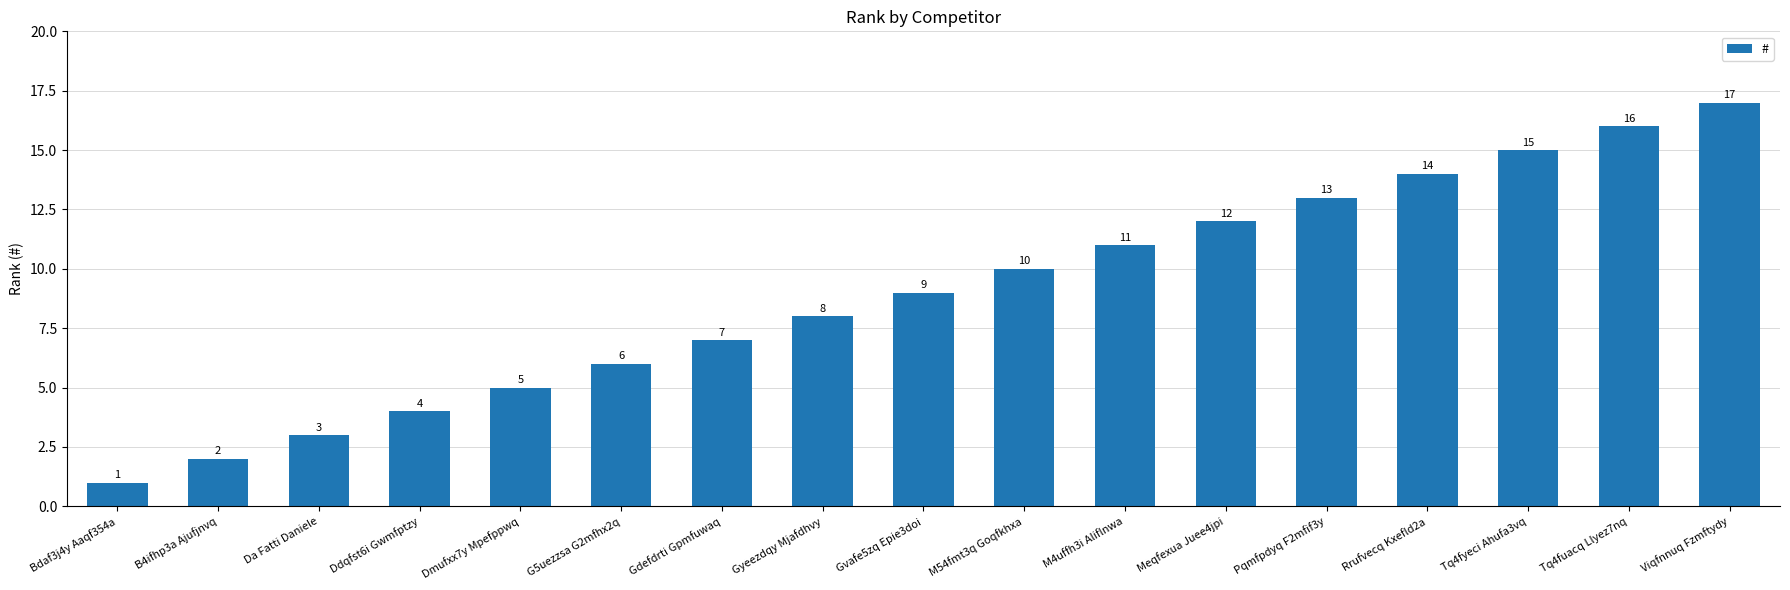

What position from the left is Da Fatti Daniele?

3